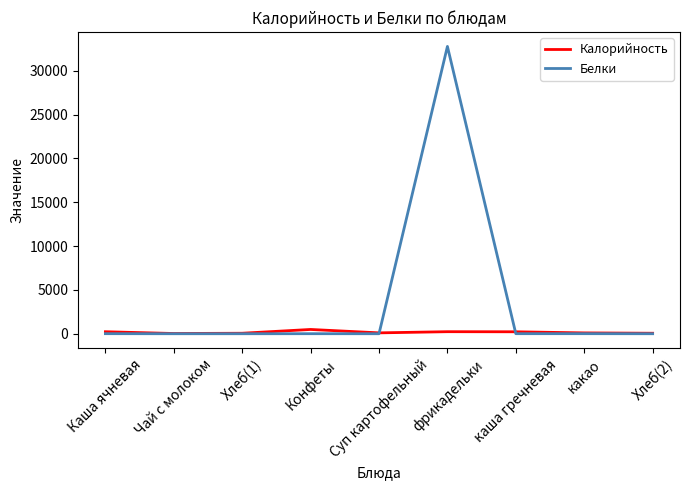

What is the maximum value for Белки?

32782.0